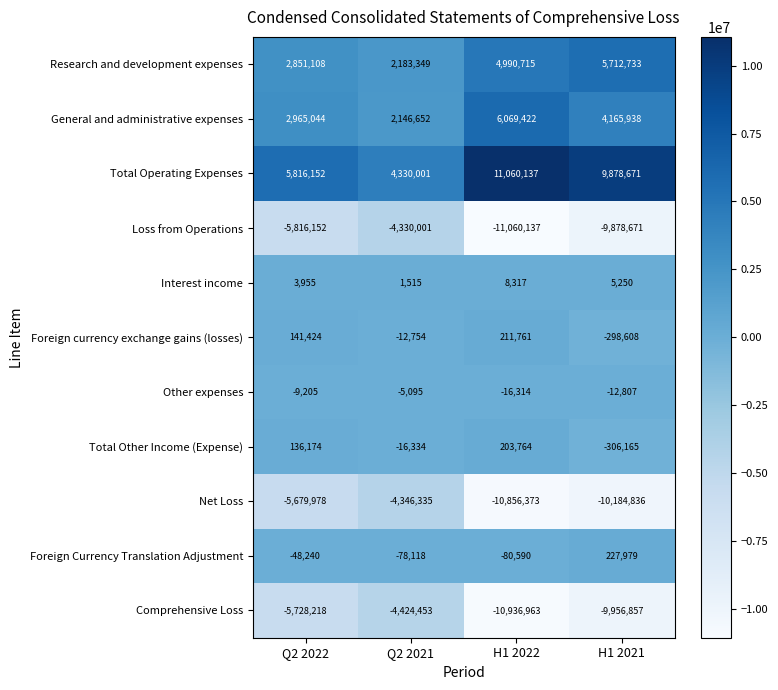

Read the Total Operating Expenses value at H1 2021.

9878671